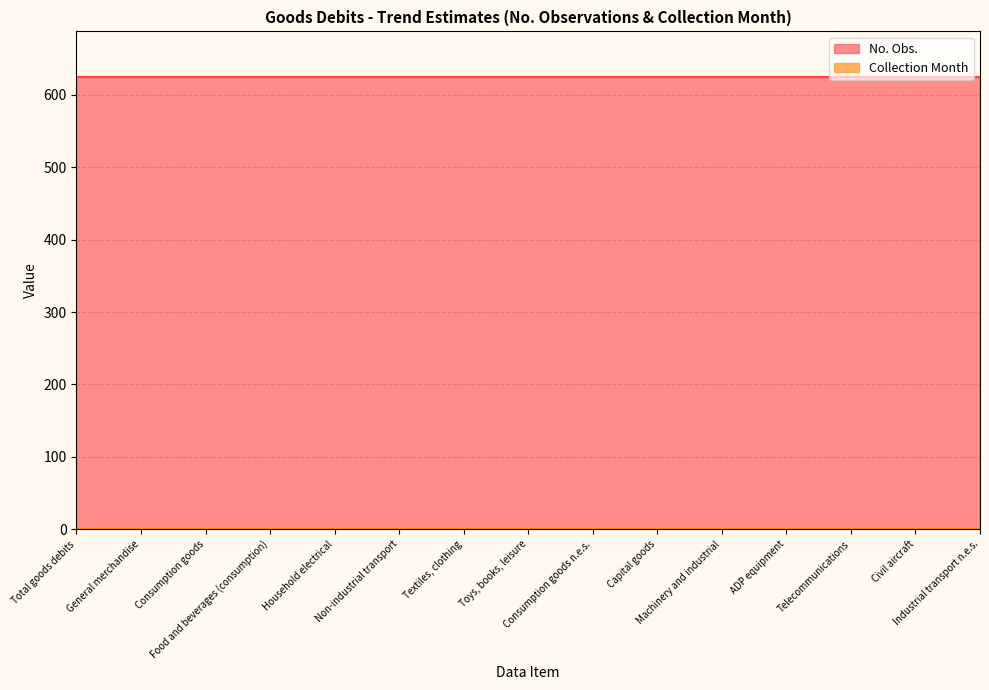

True or false: Collection Month has more than 0 interior local peaks.

False